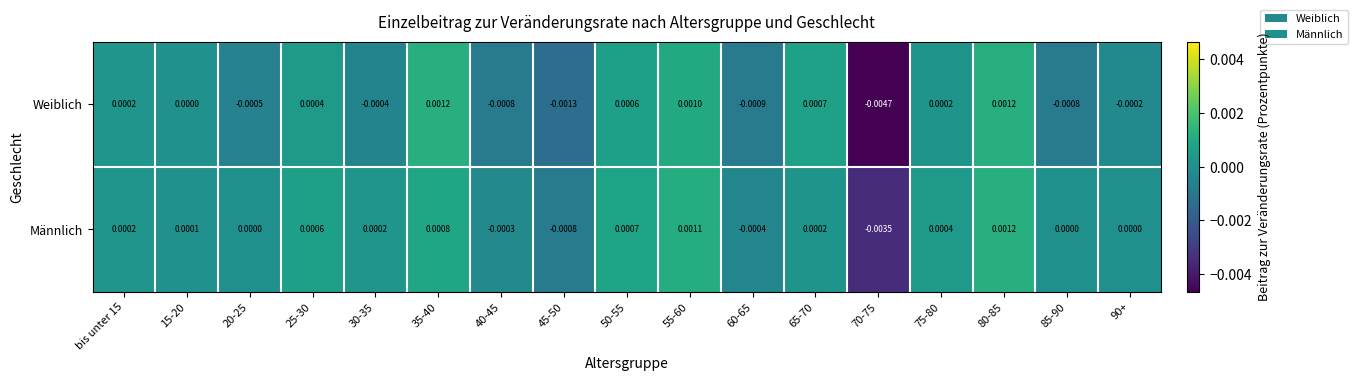

Which series has the largest total across all categories?

Männlich